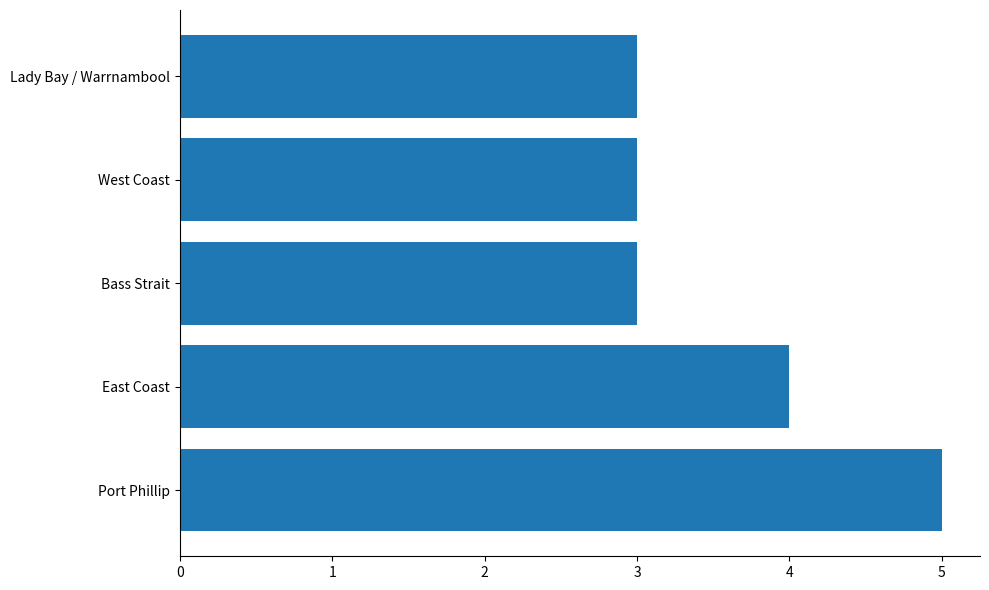

What is the greatest value displayed?

5